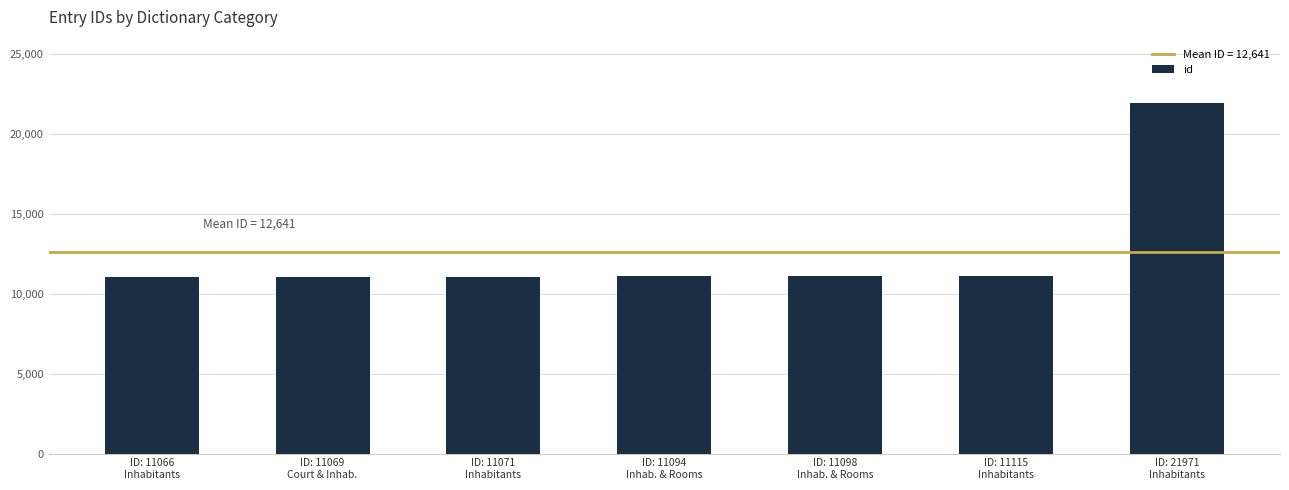

What is the change in value from ID: 11098
Inhab. & Rooms to ID: 21971
Inhabitants?

+10873